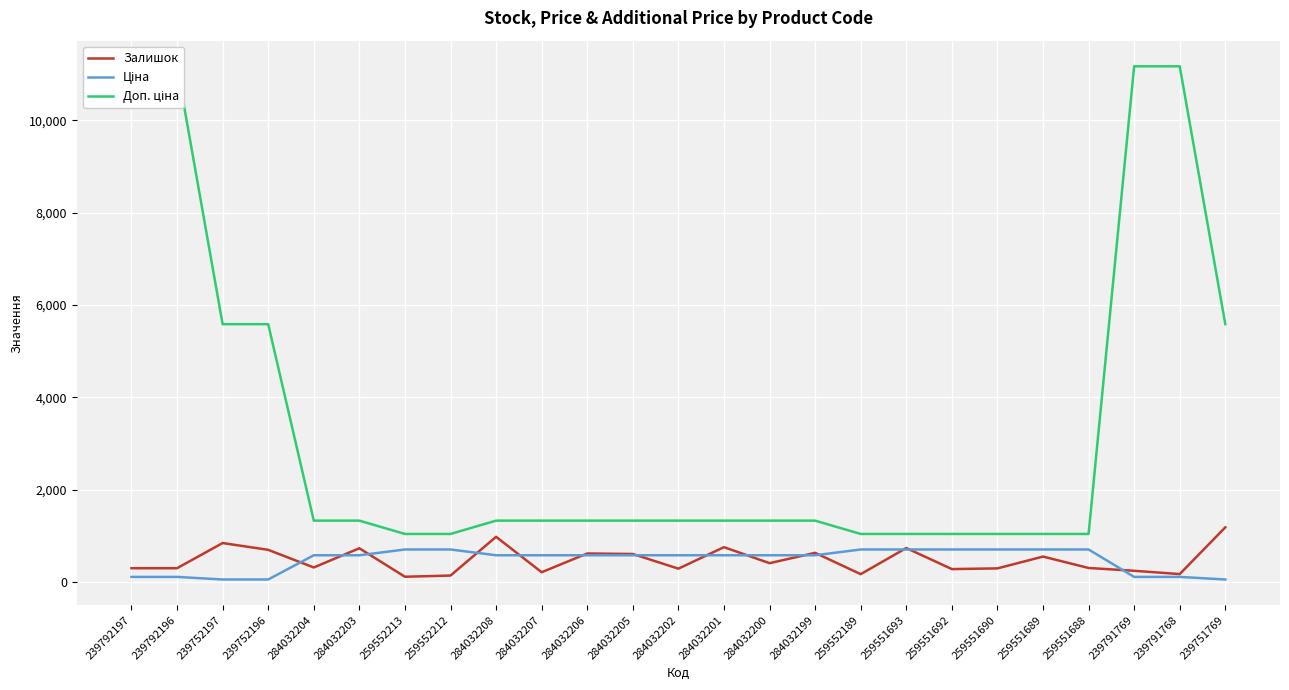

Reading left to right, extract all data points from this chart.

Залишок: 300.0	300.0	845.0	698.0	316.0	732.0	115.0	141.0	980.0	213.0	619.0	608.0	290.0	756.0	409.0	633.0	171.0	737.0	281.0	296.0	552.0	305.0	244.0	173.0	1185.0
Ціна: 111.7	111.7	55.9	55.9	580.4	580.4	705.5	705.5	580.4	580.4	580.4	580.4	580.4	580.4	580.4	580.4	705.5	705.5	705.5	705.5	705.5	705.5	111.7	111.7	55.9
Доп. ціна: 11169.0	11169.0	5585.0	5585.0	1330.3	1330.3	1042.0	1042.0	1330.3	1330.3	1330.3	1330.3	1330.3	1330.3	1330.3	1330.3	1042.0	1042.0	1042.0	1042.0	1042.0	1042.0	11169.0	11169.0	5585.0